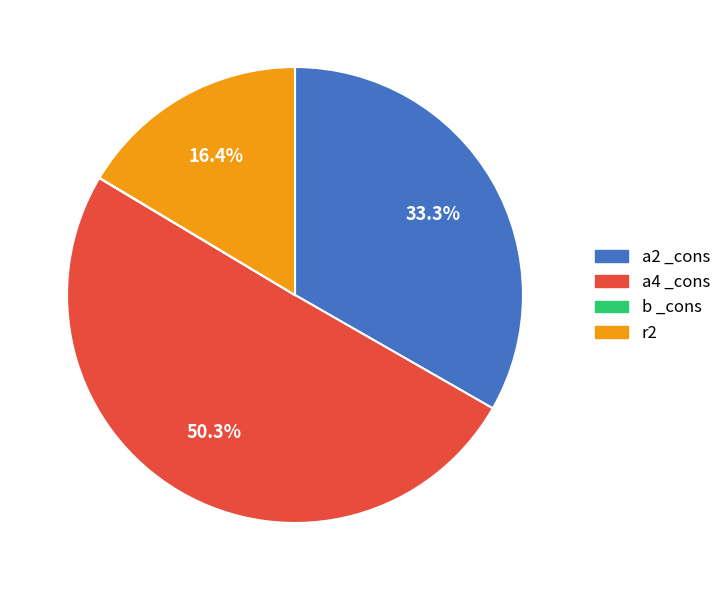

Between a2 _cons and a4 _cons, which is larger?

a4 _cons